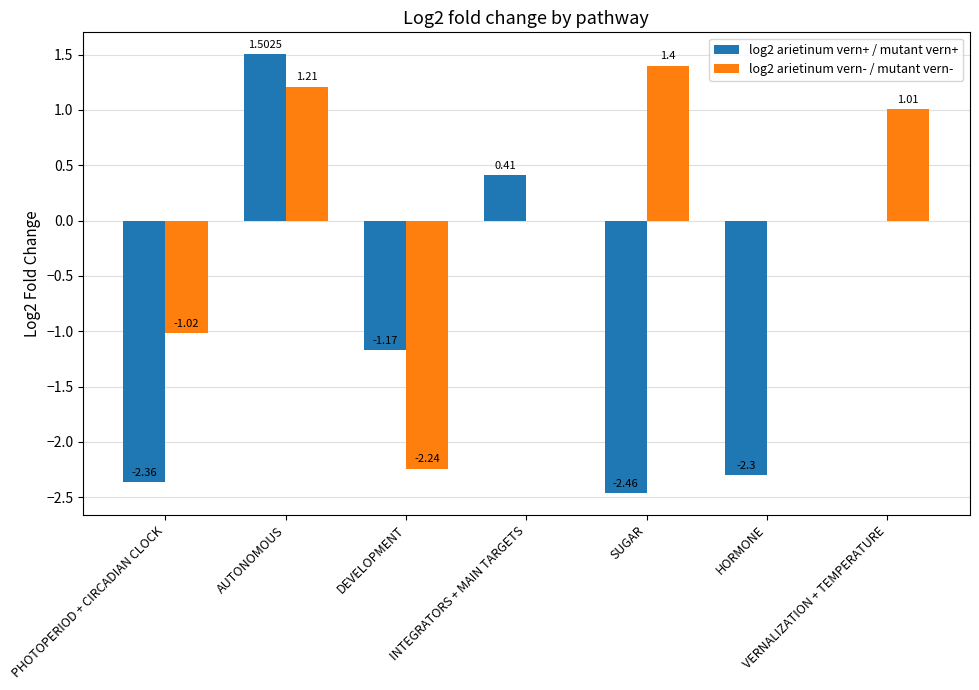

Where does the log2 arietinum vern- / mutant vern- series first go above 0?

AUTONOMOUS